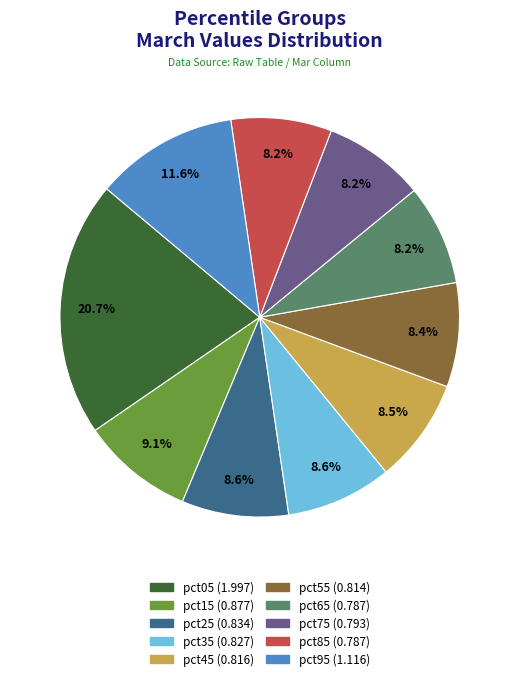

How many segments does this pie chart have?

10